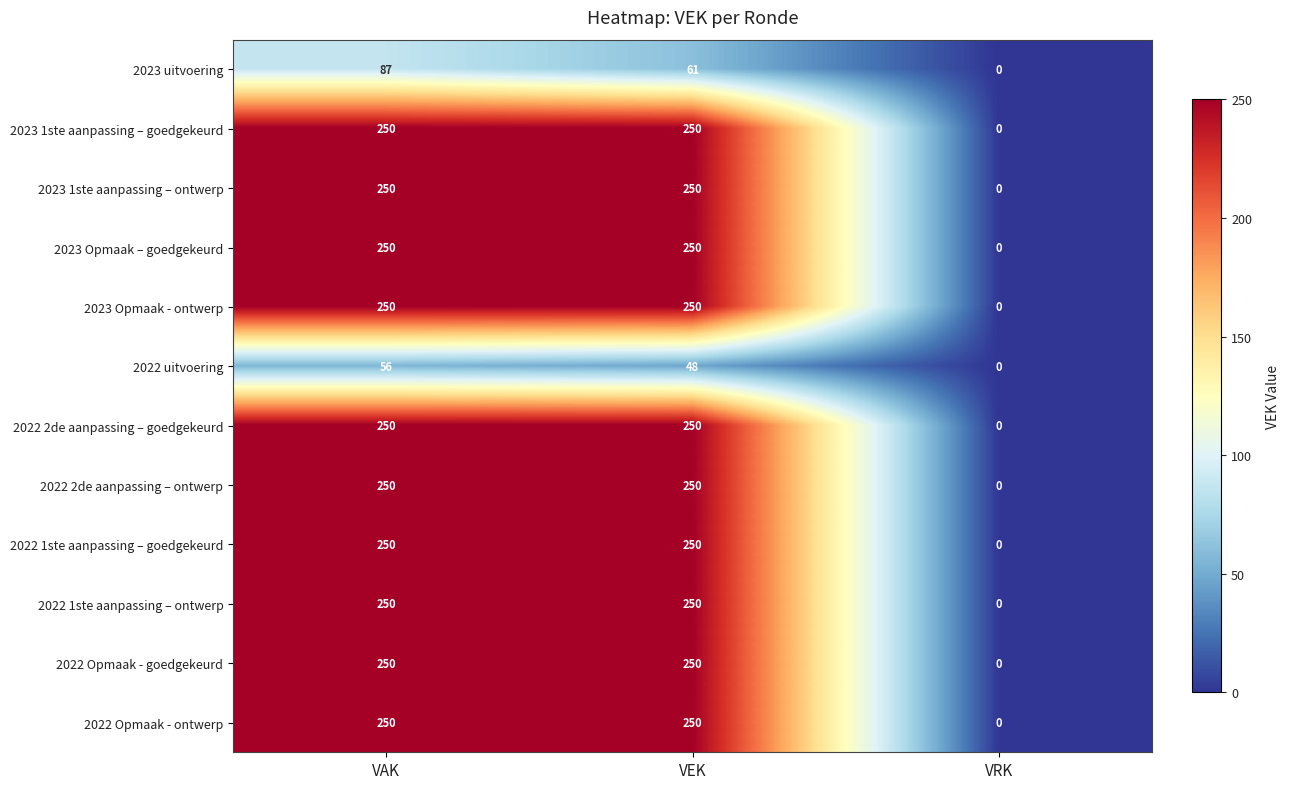

True or false: 2022 Opmaak - goedgekeurd has a value of 0 at VRK.

True